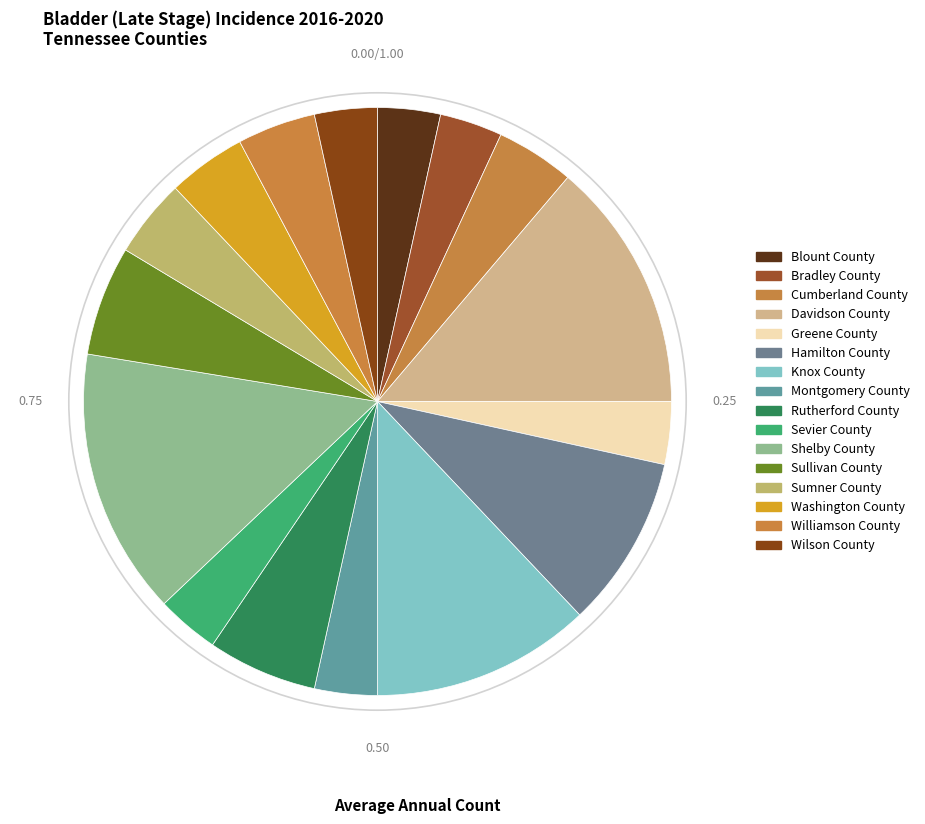

Which category has the biggest portion of the pie?

Shelby County